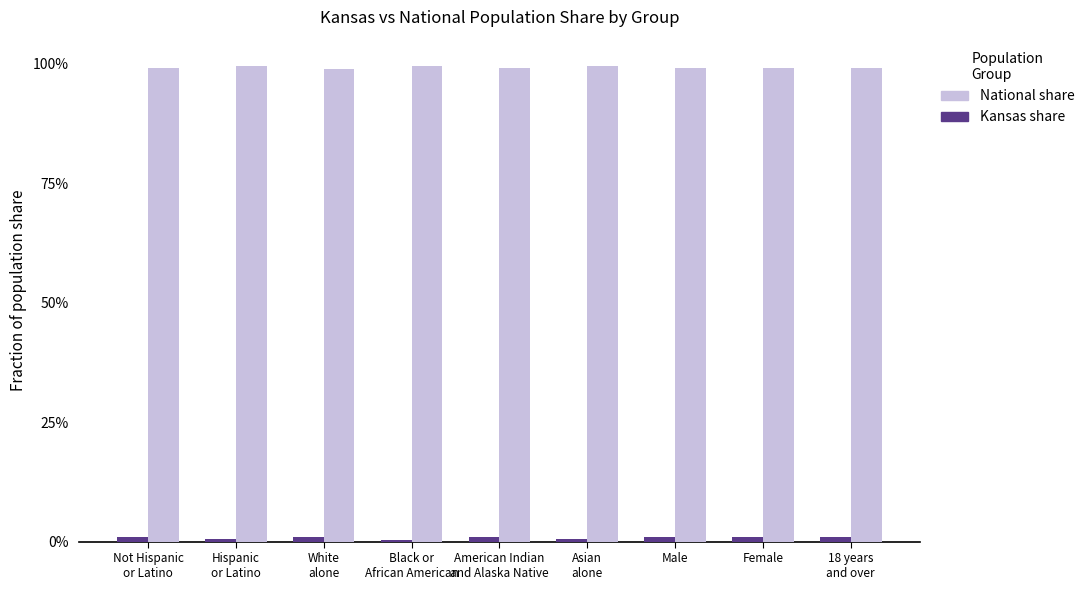

Does the chart contain stacked bars?

No